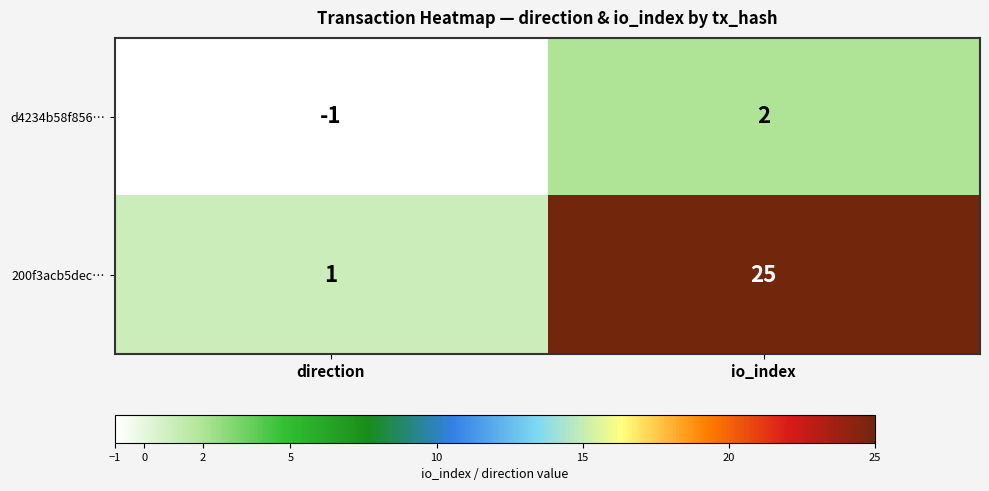

At how many categories does at least one series exceed 3?

1